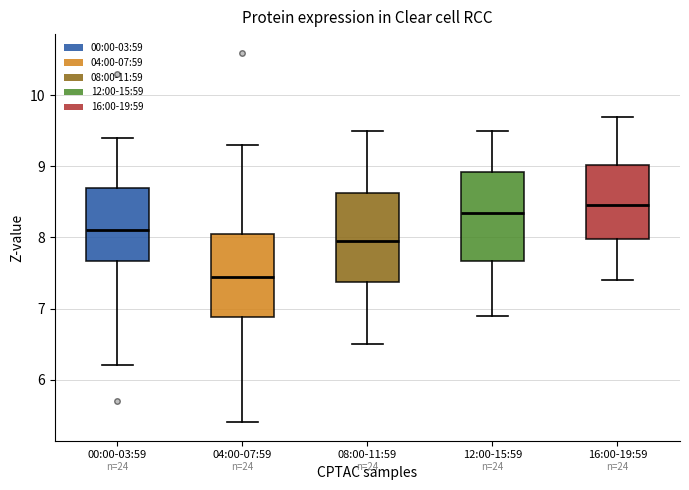

Reading left to right, transcribe this box plot: for each box, give where its median line is, the range the box spans, and where its two whiskers end, as read against the y-axis. The values are not printed on the chart, so give them approximately, as read against the axis.

00:00-03:59: median 8.1, box 7.7 to 8.7, whiskers 6.2 to 9.4
04:00-07:59: median 7.5, box 6.9 to 8.1, whiskers 5.4 to 9.3
08:00-11:59: median 8.0, box 7.4 to 8.6, whiskers 6.5 to 9.5
12:00-15:59: median 8.4, box 7.7 to 8.9, whiskers 6.9 to 9.5
16:00-19:59: median 8.5, box 8.0 to 9.0, whiskers 7.4 to 9.7